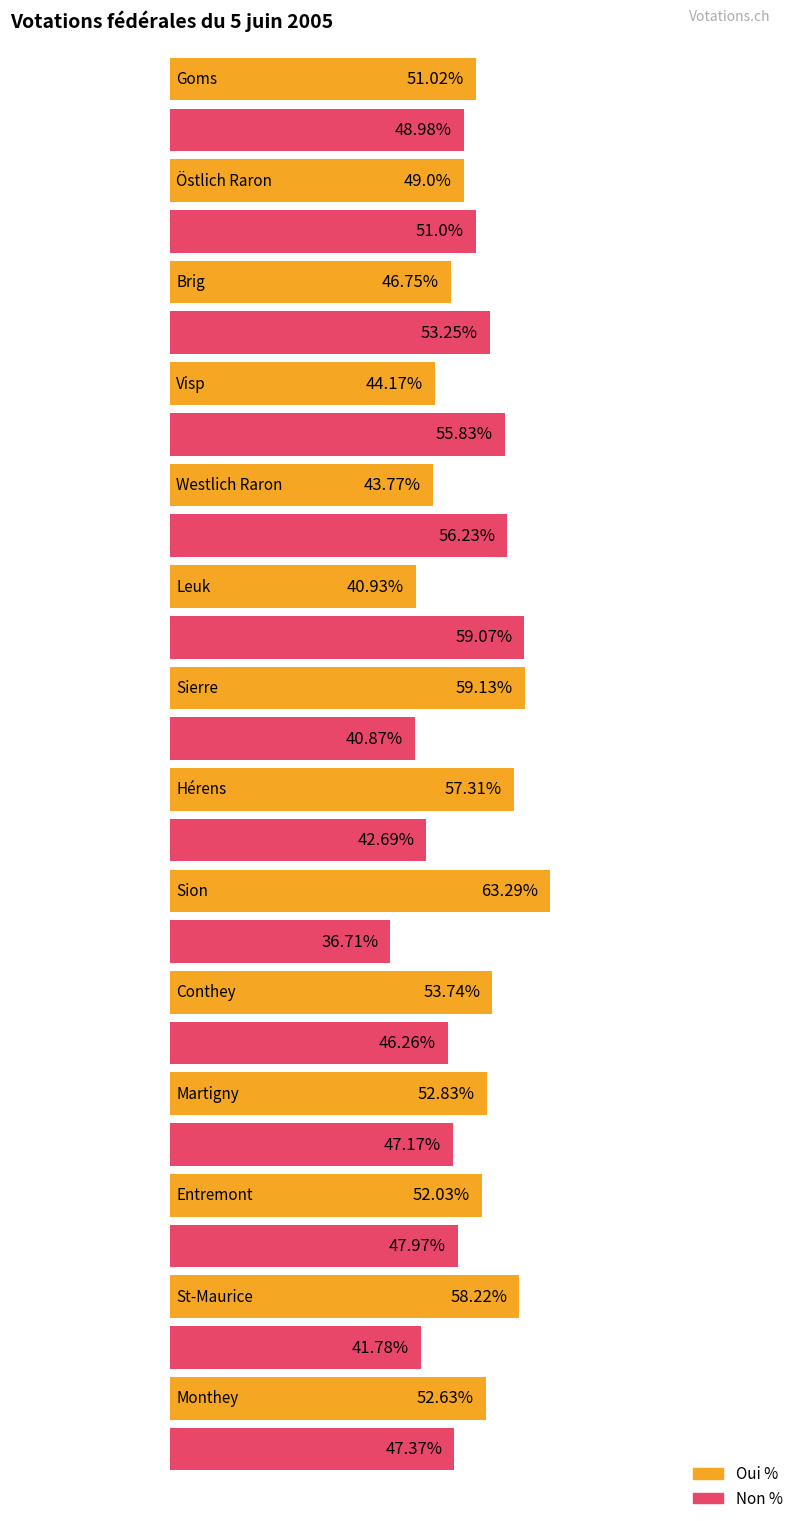

Reading left to right, list all the values displayed in this chart.

Oui %: Goms=51.0	Östlich Raron=49.0	Brig=46.8	Visp=44.2	Westlich Raron=43.8	Leuk=40.9	Sierre=59.1	Hérens=57.3	Sion=63.3	Conthey=53.7	Martigny=52.8	Entremont=52.0	St-Maurice=58.2	Monthey=52.6
Non %: Goms=49.0	Östlich Raron=51.0	Brig=53.2	Visp=55.8	Westlich Raron=56.2	Leuk=59.1	Sierre=40.9	Hérens=42.7	Sion=36.7	Conthey=46.3	Martigny=47.2	Entremont=48.0	St-Maurice=41.8	Monthey=47.4